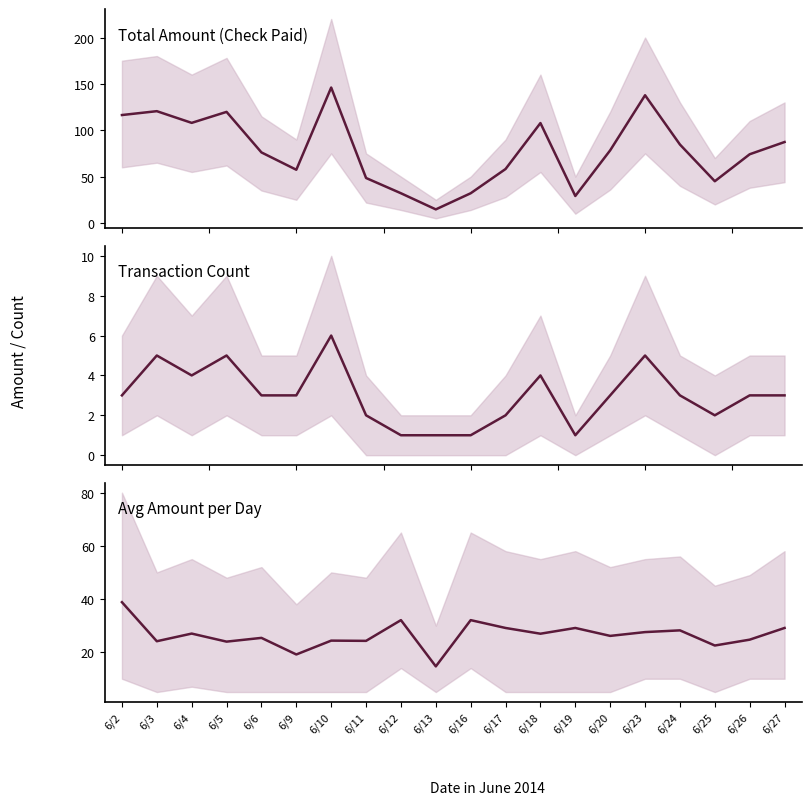

Reading left to right, list all the values displayed in this chart.

Total Amount: 6/2=116.4	6/3=120.6	6/4=108.0	6/5=119.8	6/6=76.1	6/9=57.4	6/10=146.1	6/11=48.5	6/12=32.0	6/13=14.7	6/16=32.0	6/17=58.2	6/18=107.8	6/19=29.1	6/20=78.3	6/23=137.7	6/24=84.6	6/25=45.0	6/26=74.1	6/27=87.3
Transaction Count: 6/2=3.0	6/3=5.0	6/4=4.0	6/5=5.0	6/6=3.0	6/9=3.0	6/10=6.0	6/11=2.0	6/12=1.0	6/13=1.0	6/16=1.0	6/17=2.0	6/18=4.0	6/19=1.0	6/20=3.0	6/23=5.0	6/24=3.0	6/25=2.0	6/26=3.0	6/27=3.0
Avg Amount: 6/2=38.8	6/3=24.1	6/4=27.0	6/5=24.0	6/6=25.4	6/9=19.1	6/10=24.3	6/11=24.2	6/12=32.0	6/13=14.7	6/16=32.0	6/17=29.1	6/18=26.9	6/19=29.1	6/20=26.1	6/23=27.6	6/24=28.2	6/25=22.5	6/26=24.7	6/27=29.1